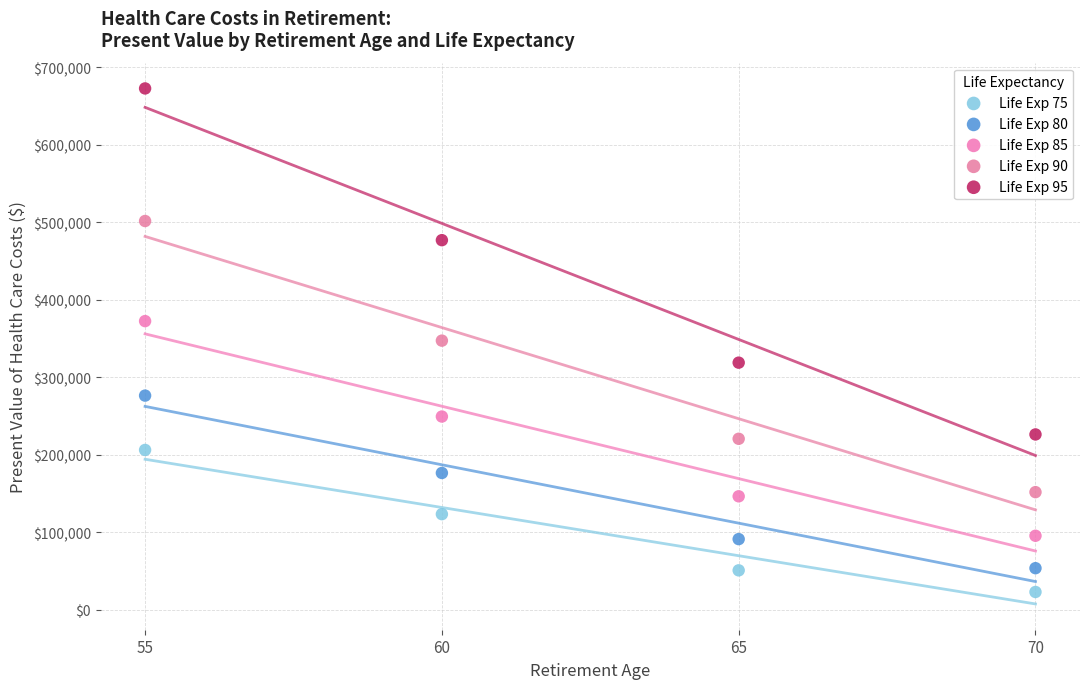

Which series reaches the maximum Y coordinate?

Life Exp 95